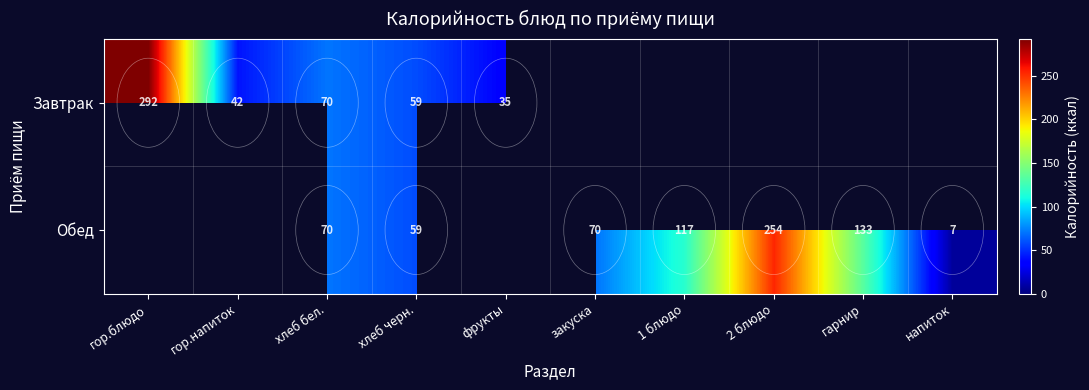

True or false: Обед has a value of 59.0 at хлеб черн..

True